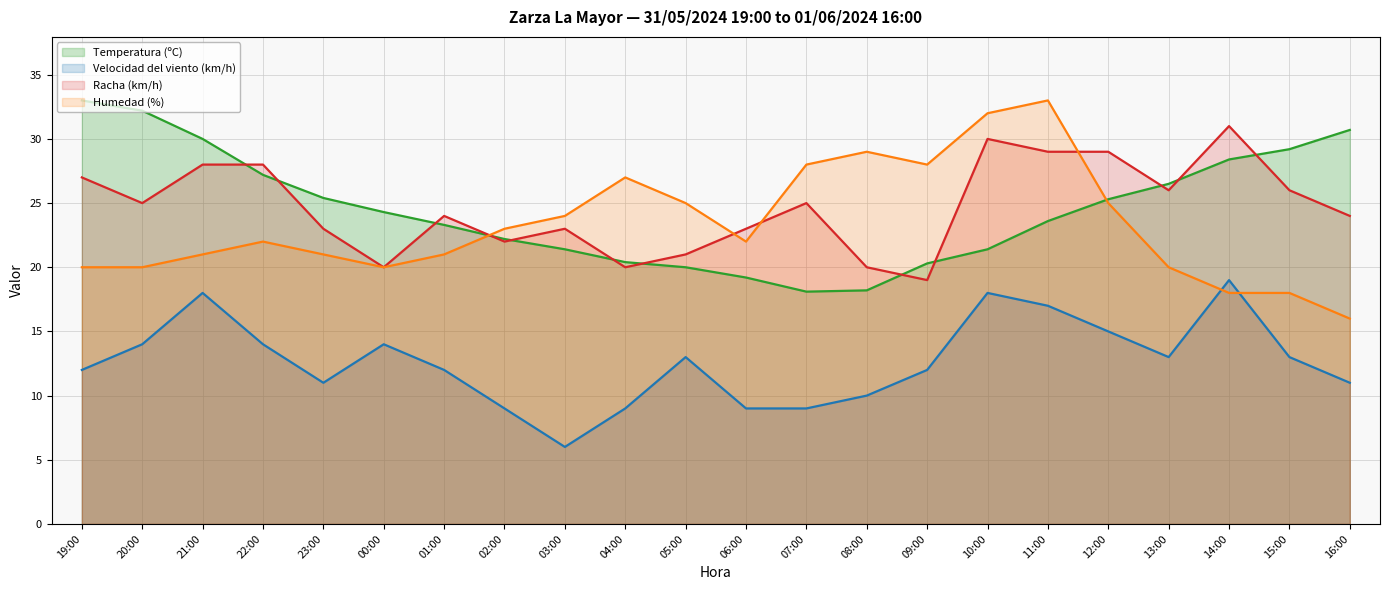

What is the minimum value shown in the chart?

6.0